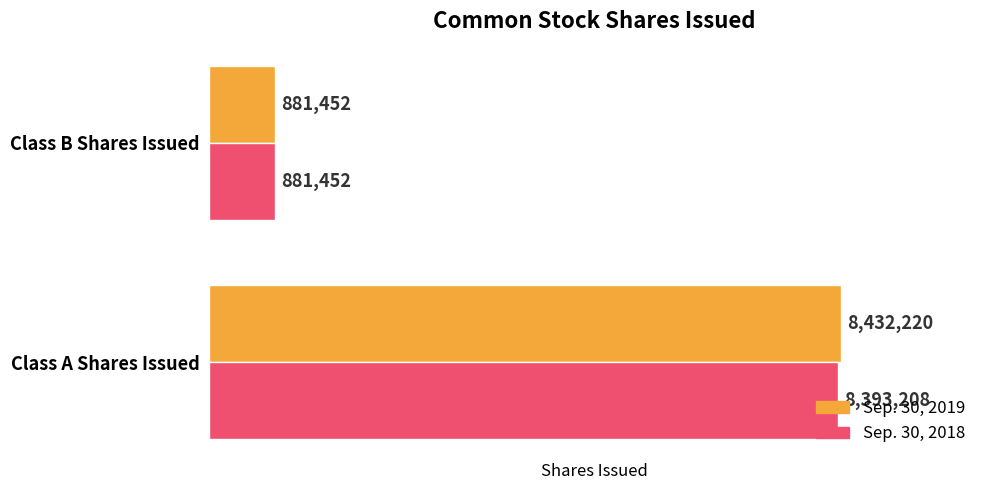

How many categories are shown in the chart?

2